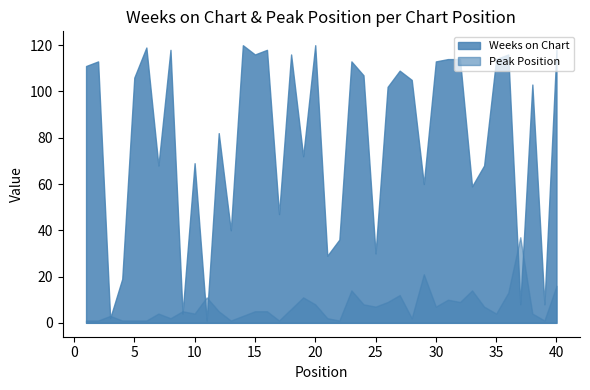

At which label is Peak Position closest to 19?

29